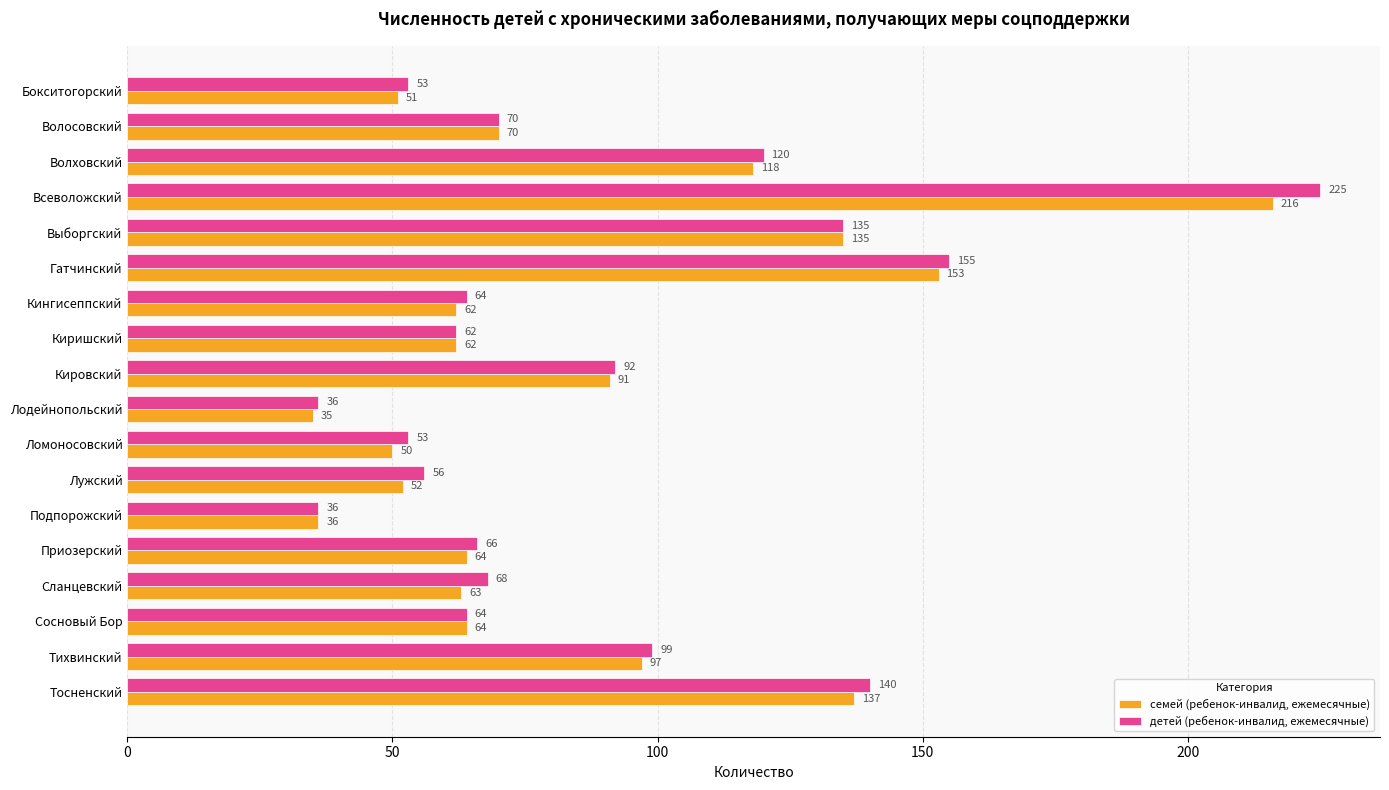

What is the maximum value for детей (ребенок-инвалид, ежемесячные)?

225